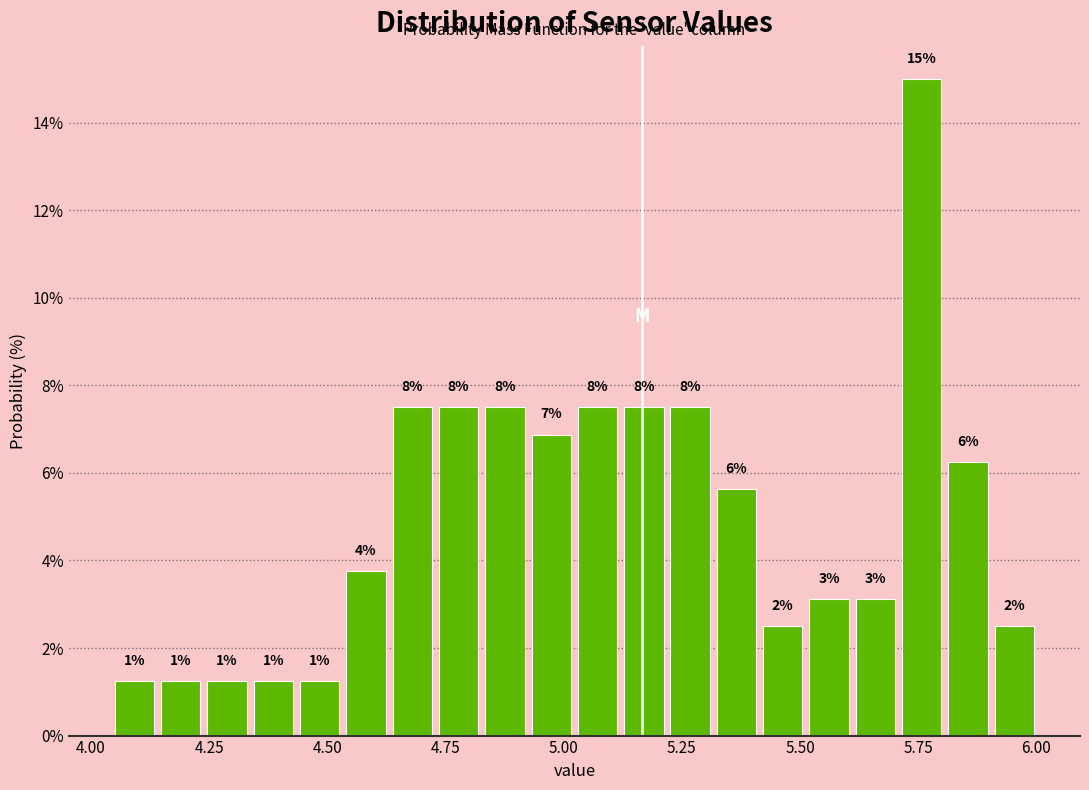

Read against the x-axis, roughly where is the centre of the tallest bar?

5.75